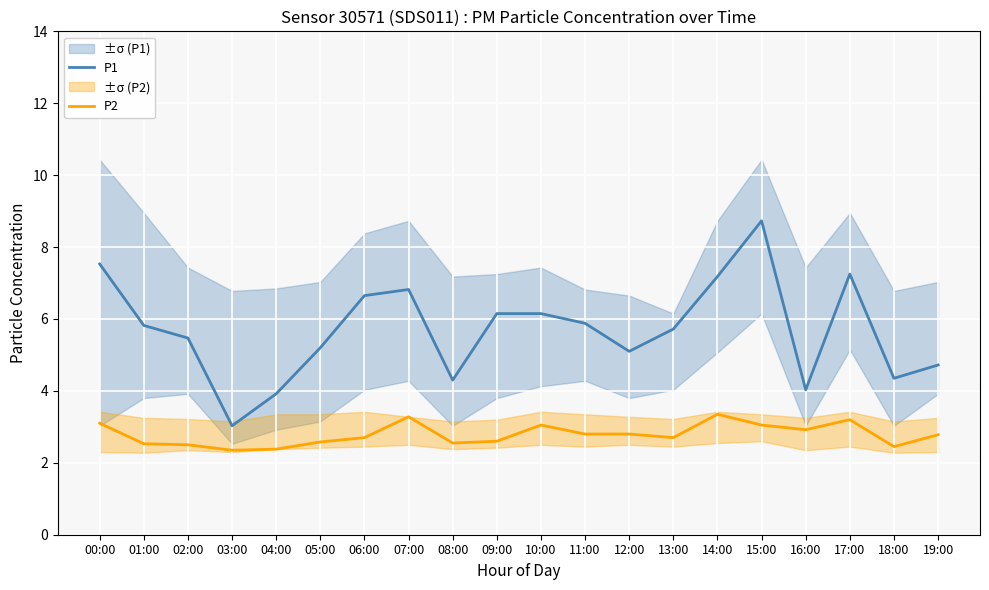

What is the smallest value displayed?

2.4